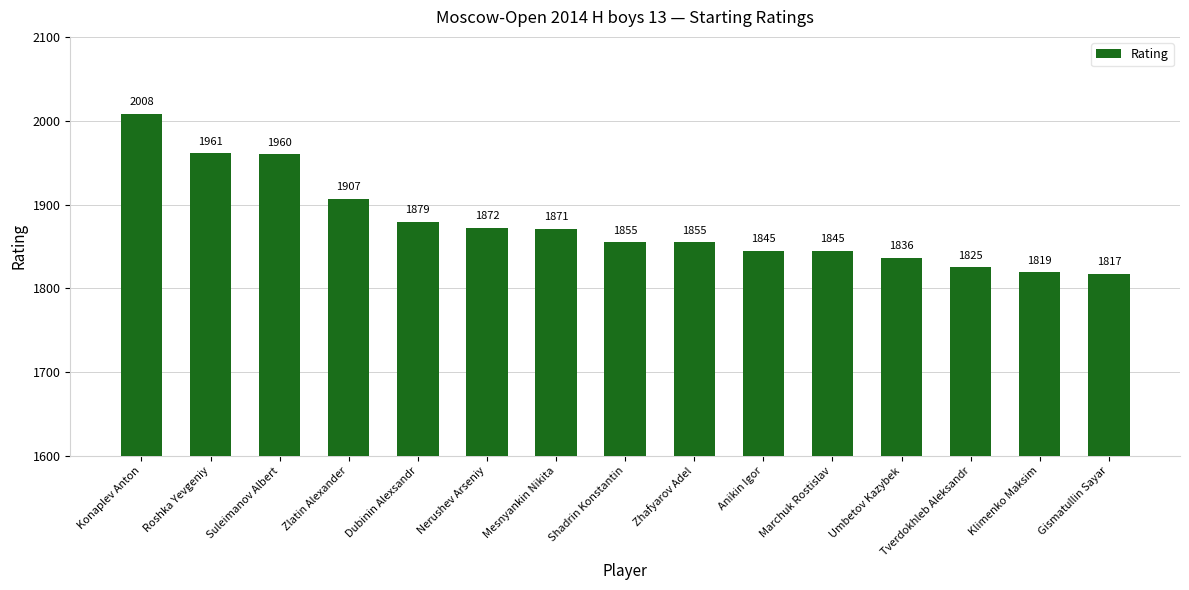

Reading right to left, transcribe all the data shown in this chart.

Gismatullin Sayar=1817	Klimenko Maksim=1819	Tverdokhleb Aleksandr=1825	Umbetov Kazybek=1836	Marchuk Rostislav=1845	Anikin Igor=1845	Zhafyarov Adel=1855	Shadrin Konstantin=1855	Mesnyankin Nikita=1871	Nerushev Arseniy=1872	Dubinin Alexsandr=1879	Zlatin Alexander=1907	Suleimanov Albert=1960	Roshka Yevgeniy=1961	Konaplev Anton=2008